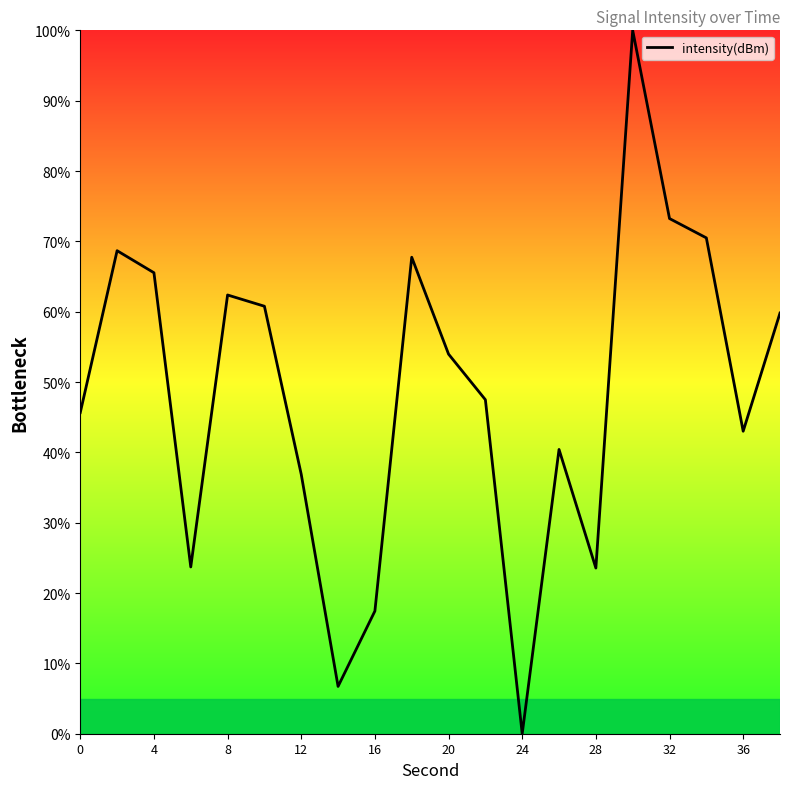

How many lines are shown in the chart?

1